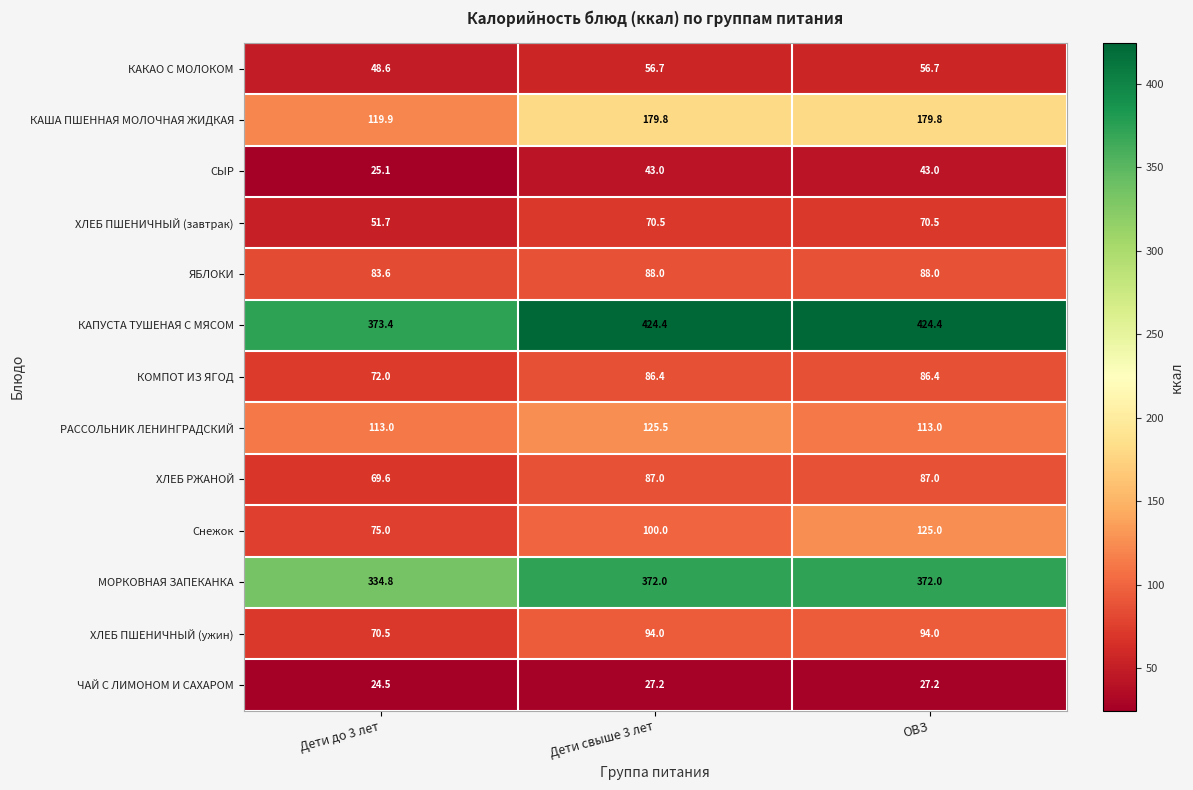

Which category has the lowest value across all series?

Дети до 3 лет